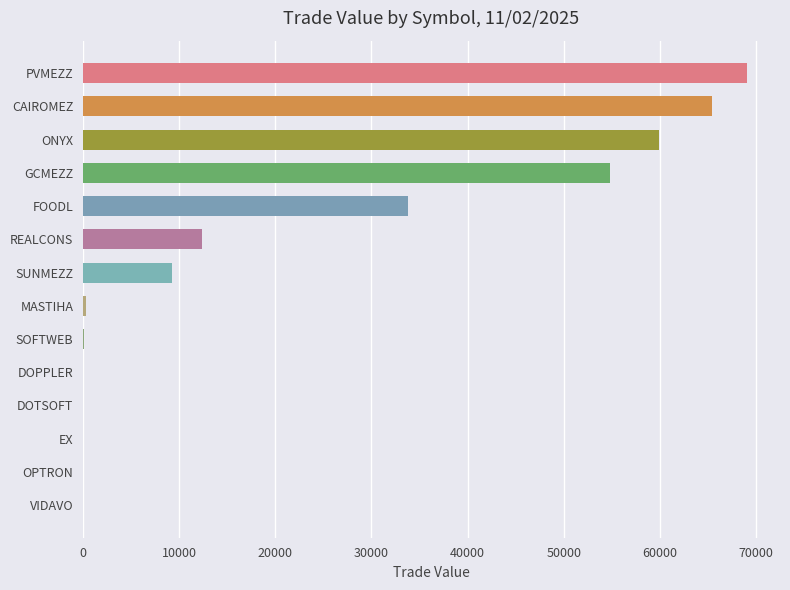

What value does the data have at PVMEZZ?

69027.0